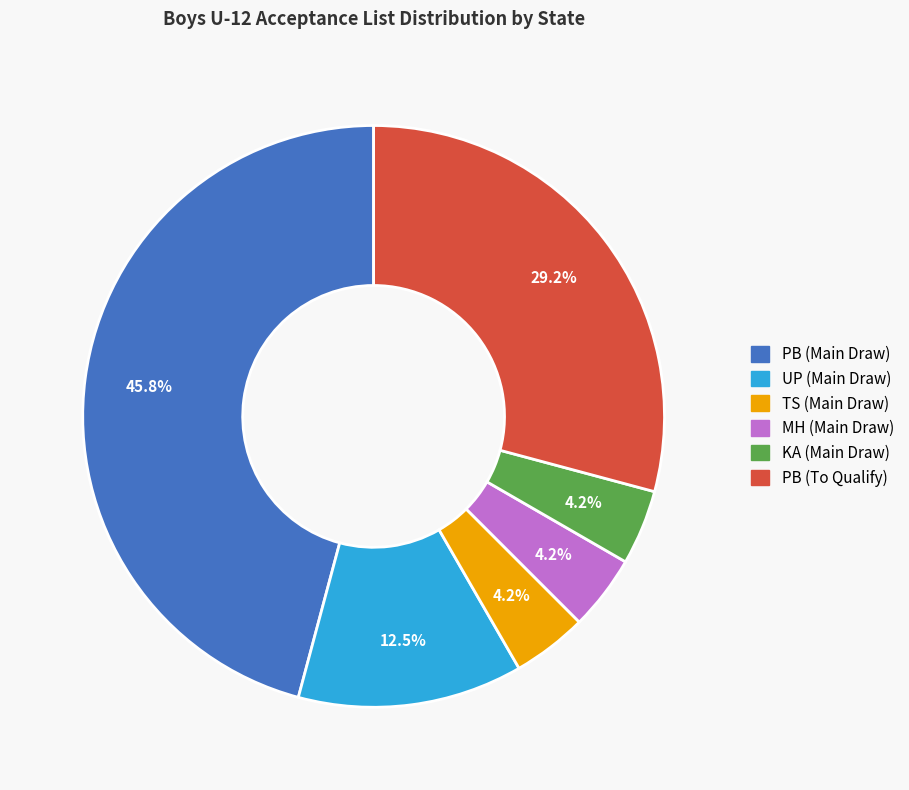

Is there a majority slice in this chart?

No